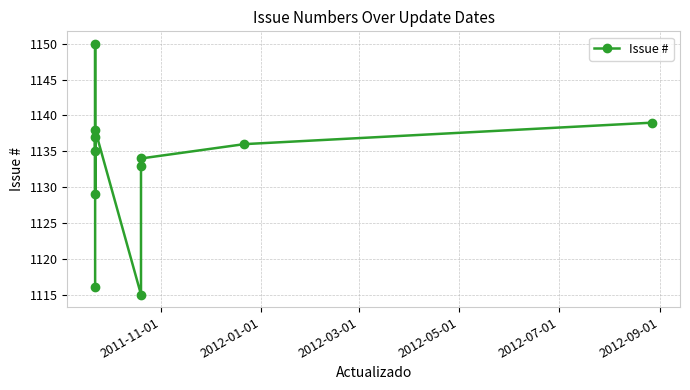

How many points are lower than both their immediate neighbors (excluding endpoints)?

3